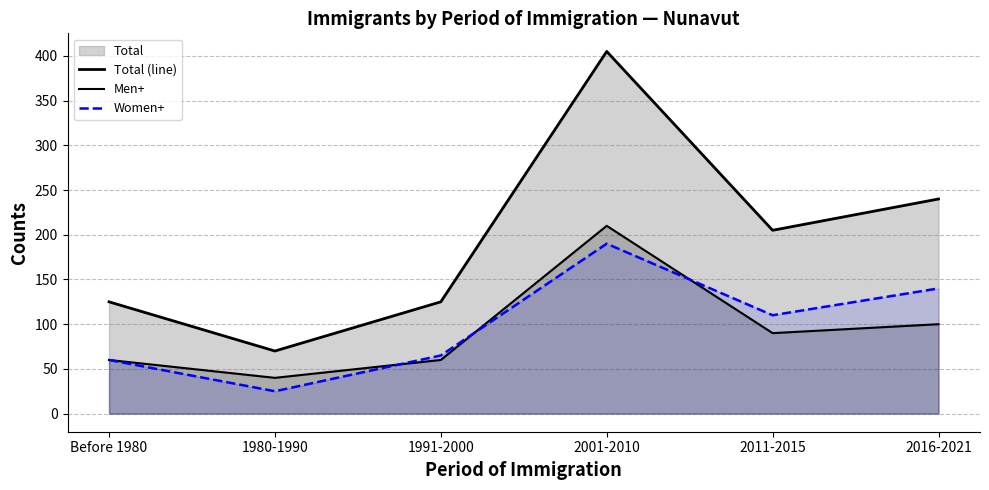

How many lines are shown in the chart?

3